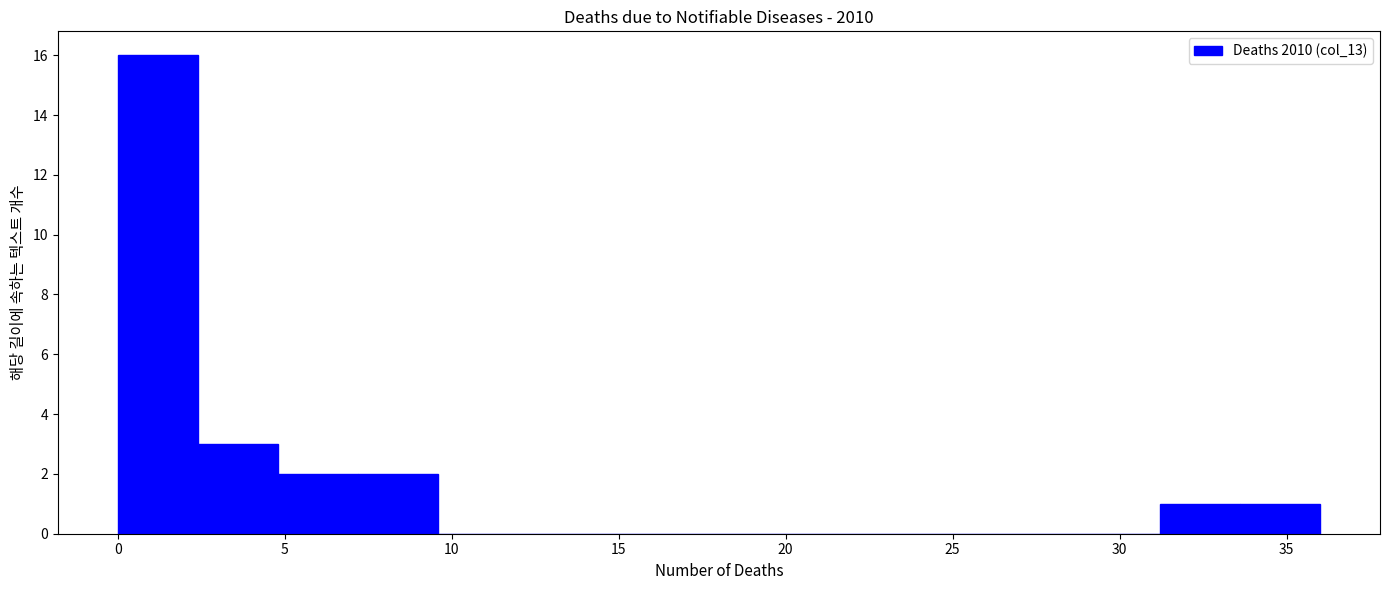

What is the height of the bar covering 7.2 to 9.6 on the x-axis? Neither the bar edges nor the heights are printed on the chart, so give them approximately, as read against the axes.

2